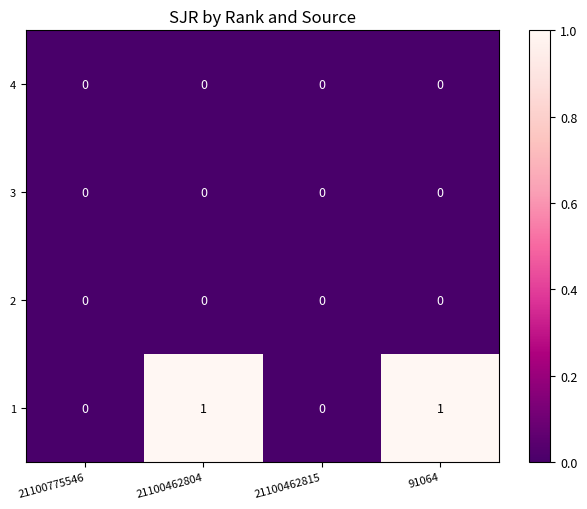

The 4 series shows 0 at 21100462815. True or false?

True